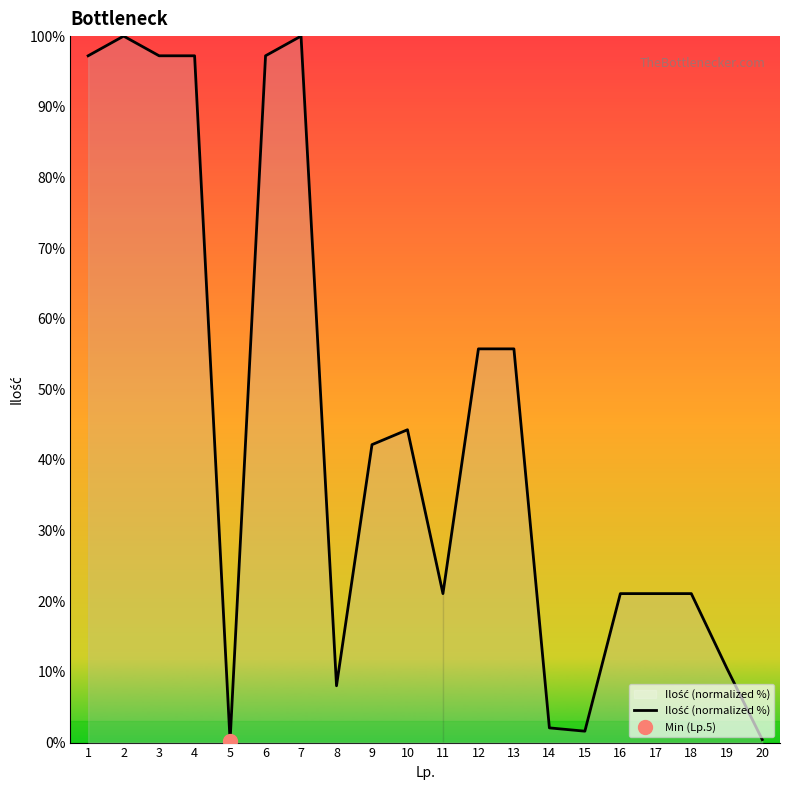

How many data points are above 42?

10